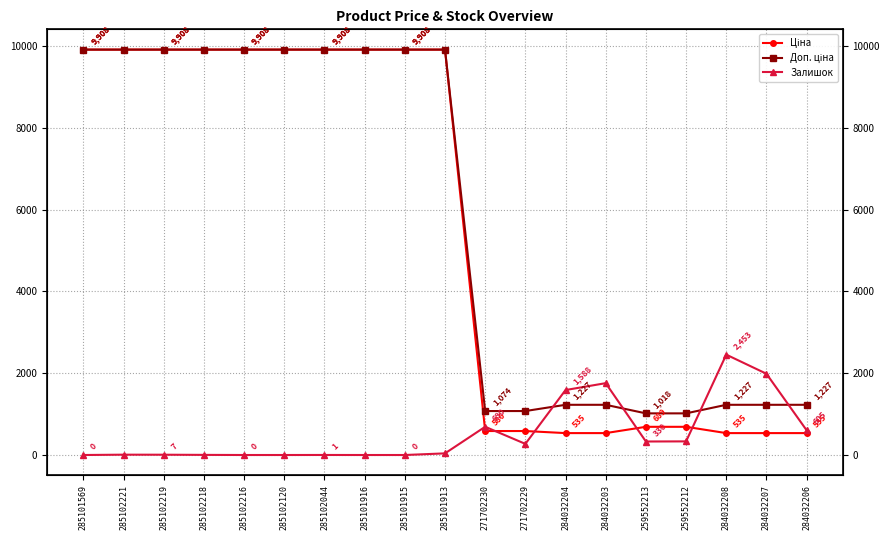

What is the spread (max minus min) of values at 285101913?

9868.5